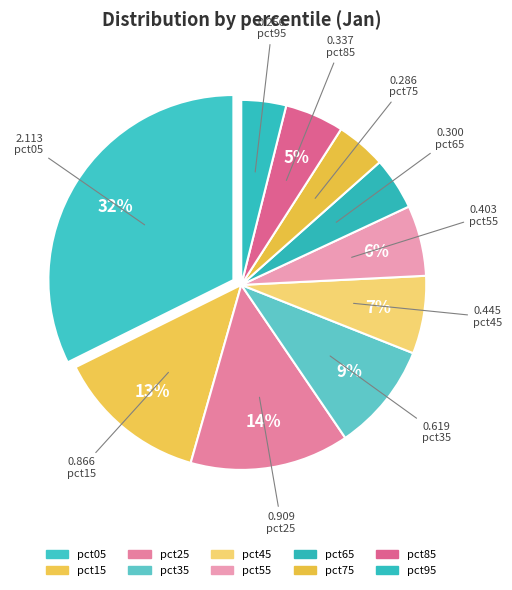

How many slices are in this pie chart?

10